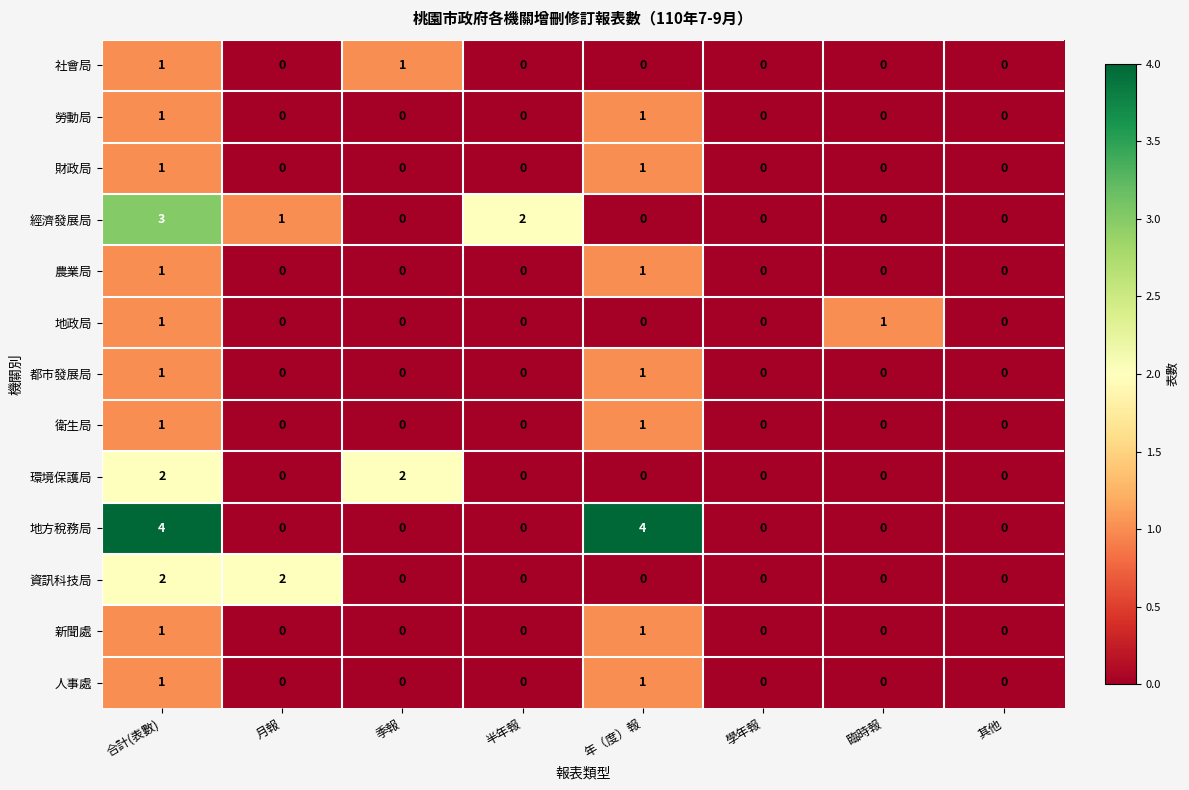

How many 人事處 values are between 0 and 1?

8